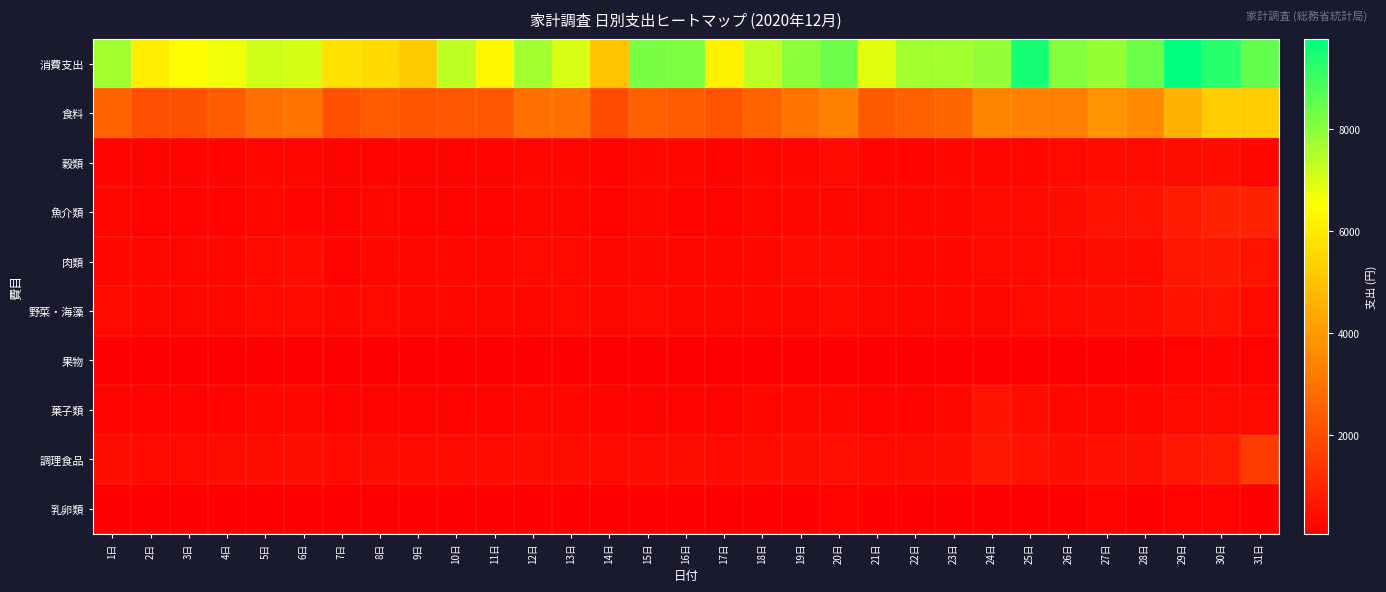

Count the number of categories in the chart.

31